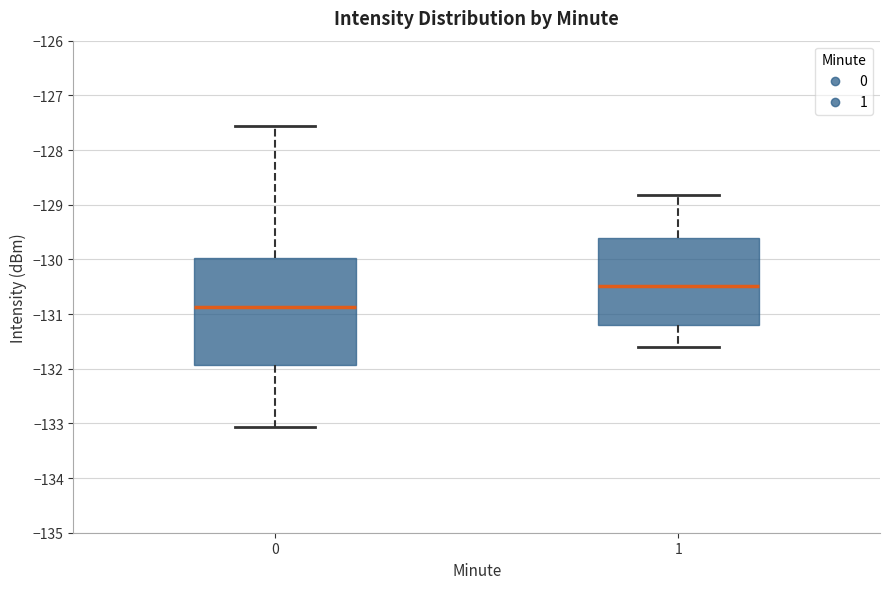

Reading left to right, read every box against the y-axis: the position of its median line, the range the box covers, and the ends of its whiskers. The values are not printed on the chart, so give them approximately, as read against the axis.

0: median -130.9, box -131.9 to -130.0, whiskers -133.1 to -127.6
1: median -130.5, box -131.2 to -129.6, whiskers -131.6 to -128.8